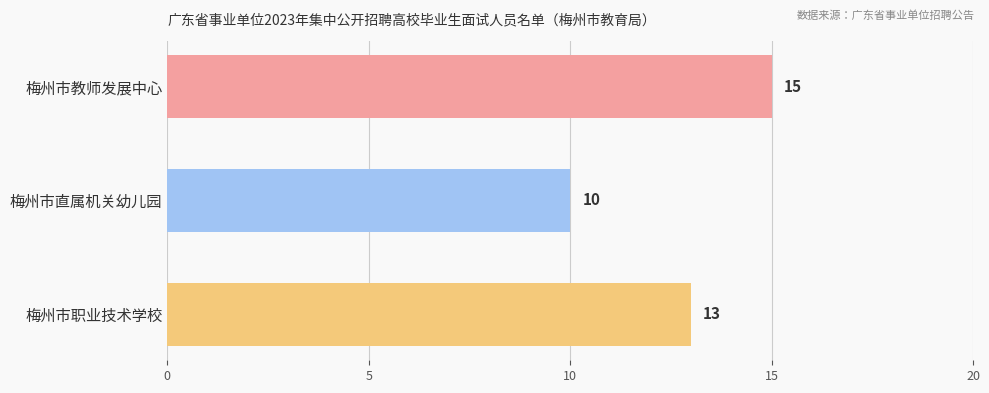

List the labels in order of value, largest first.

梅州市教师发展中心, 梅州市职业技术学校, 梅州市直属机关幼儿园